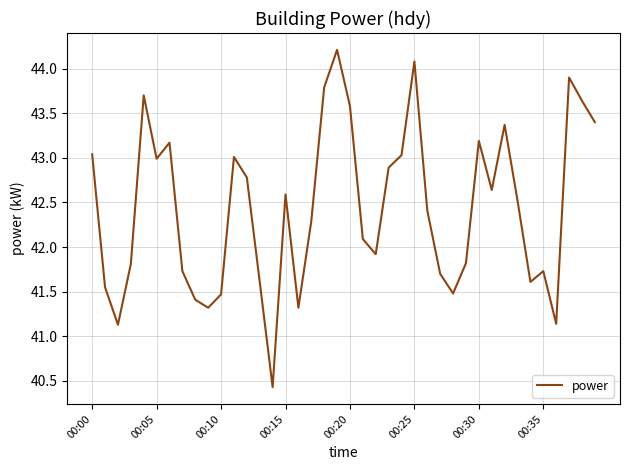

What is the difference between the maximum and minimum values?

3.8